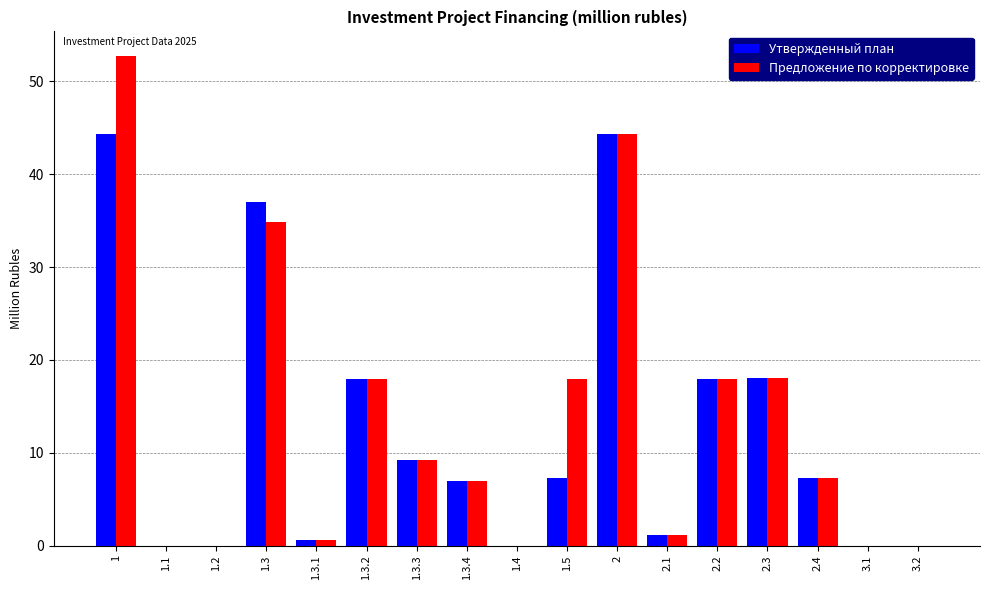

Is the value of Утвержденный план at 1.5 greater than the value of Предложение по корректировке at 1.3.2?

No